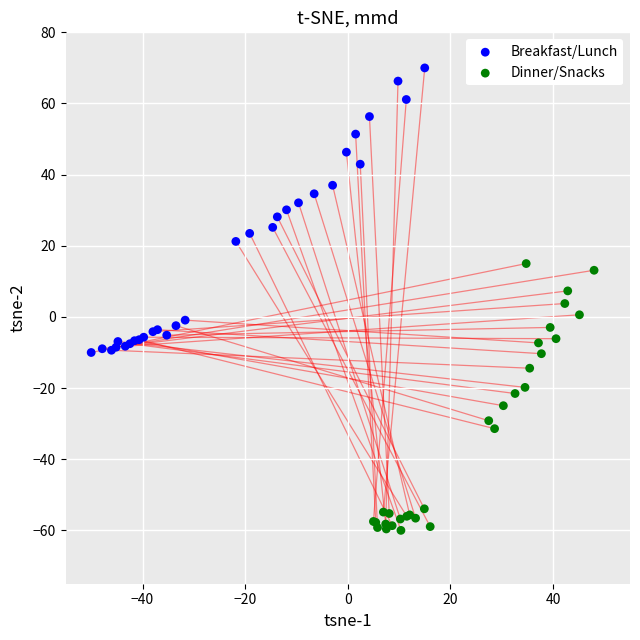

Which series contains the highest Y value?

Breakfast/Lunch